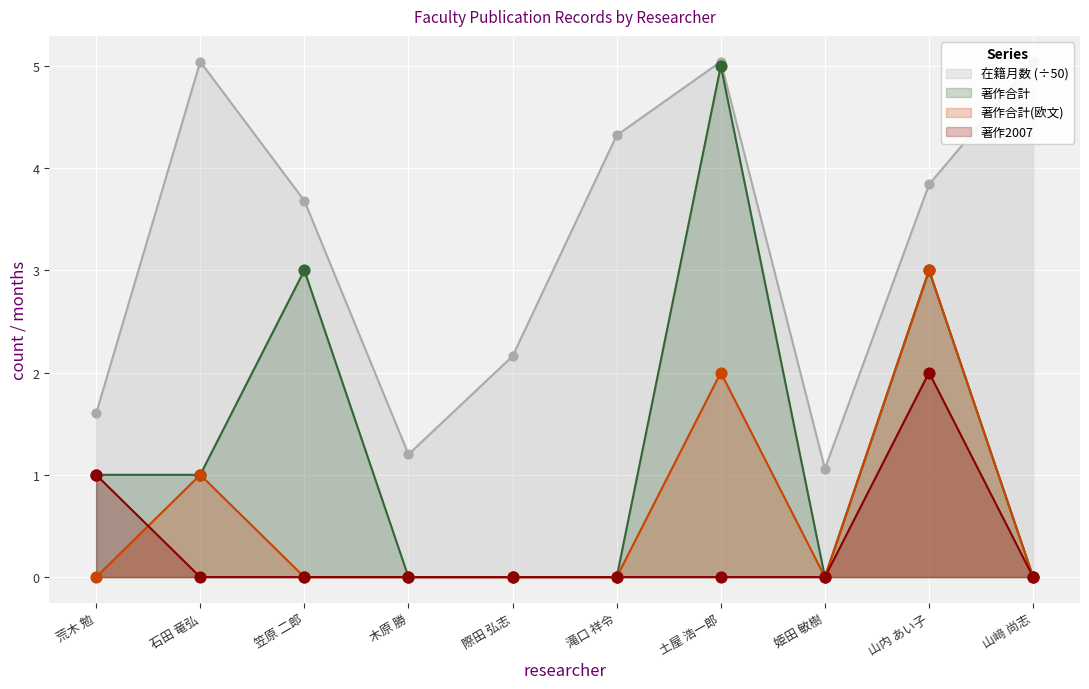

Which series has the largest total across all categories?

在籍月数